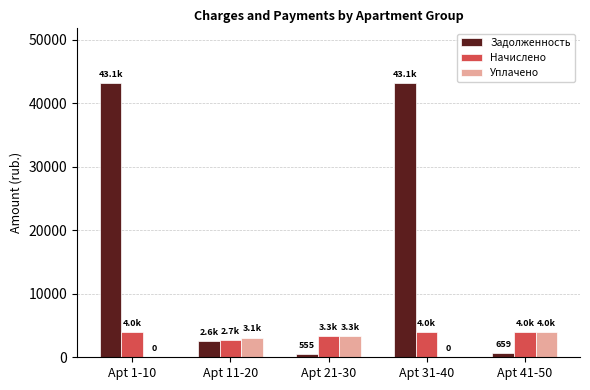

What is the maximum value for Задолженность?

43133.2